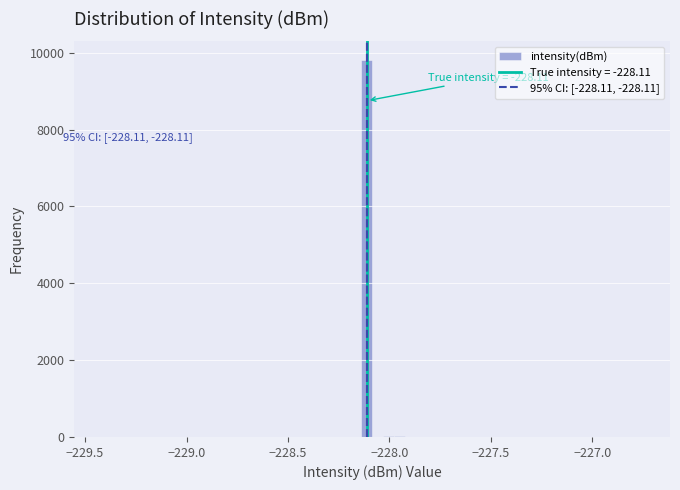

Around what value on the x-axis is the tallest bar? Give the approximate position of its centre, as read against the axis.

-228.10